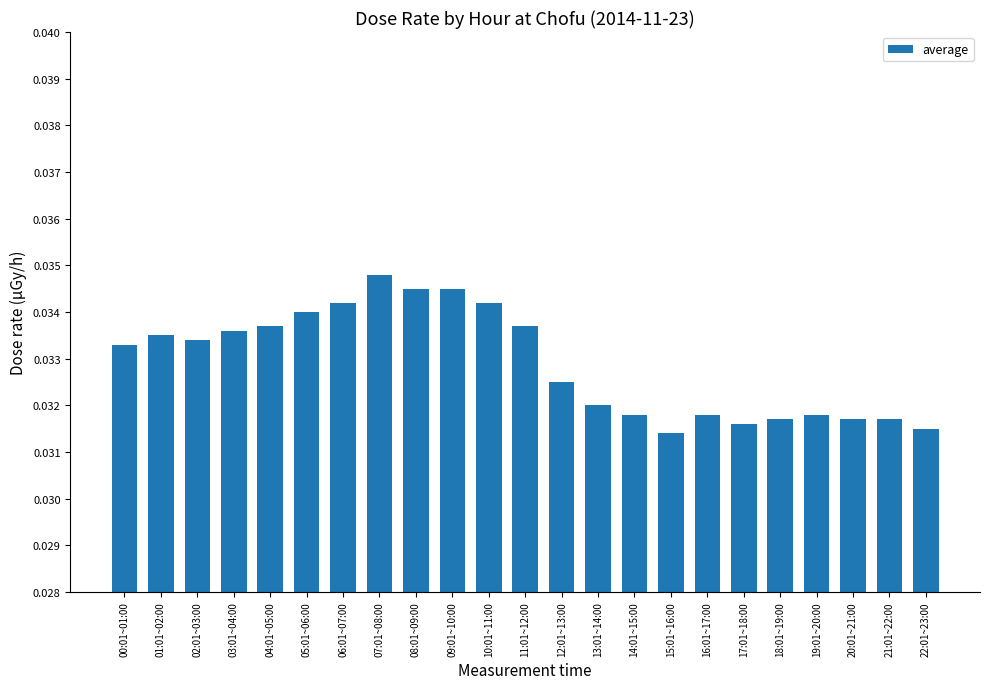

Count the values in the range 0 to 1.

23